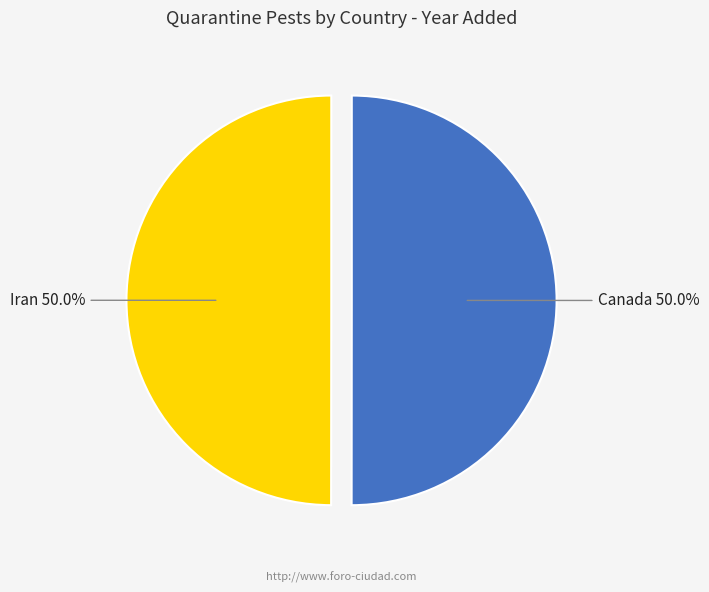

How many slices are in this pie chart?

2